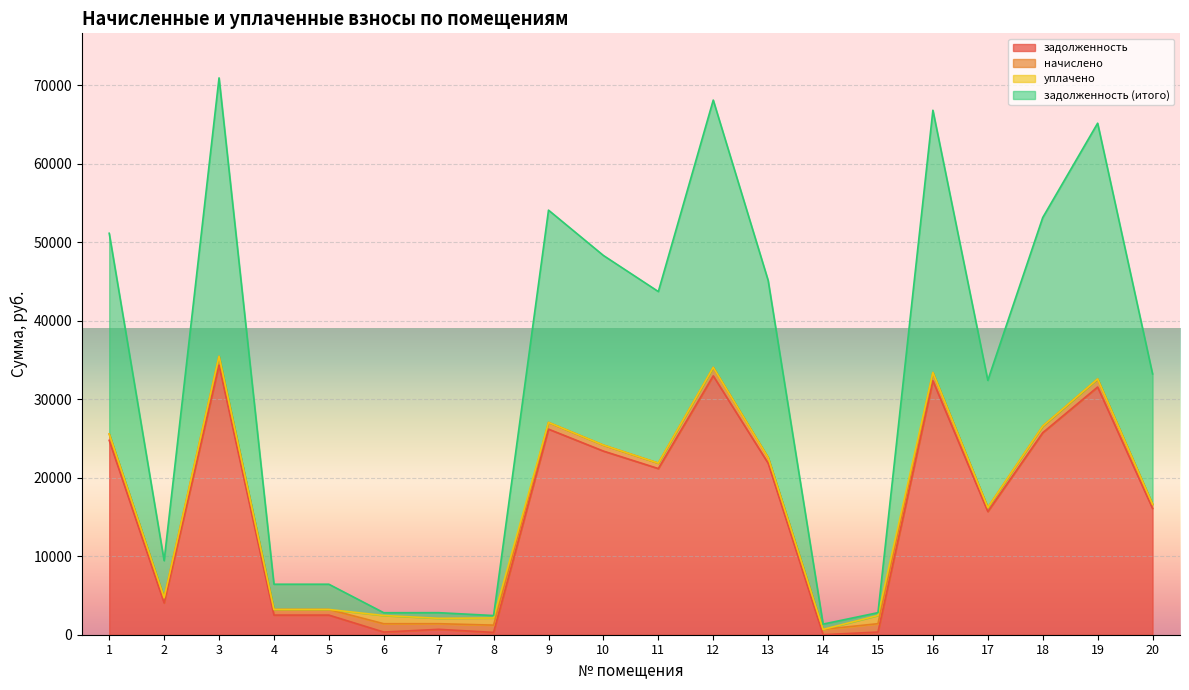

Where does the задолженность (итого) series first go above 21850?

1